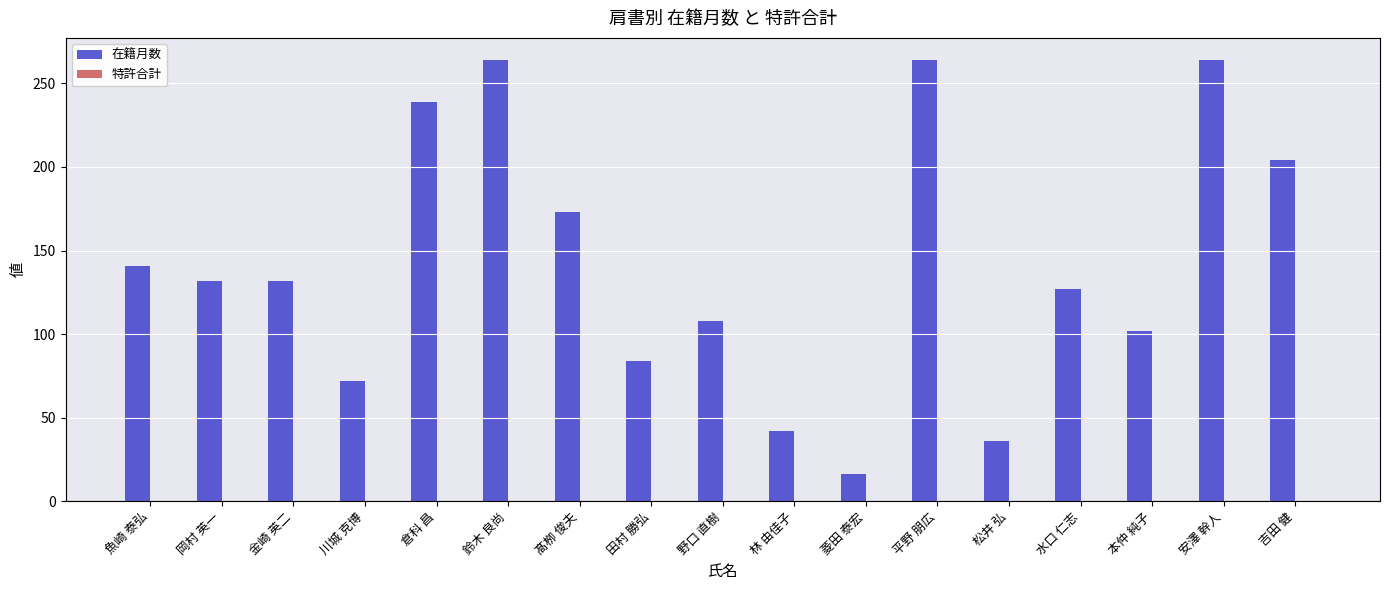

Reading left to right, list all the values displayed in this chart.

141	132	132	72	239	264	173	84	108	42	16	264	36	127	102	264	204